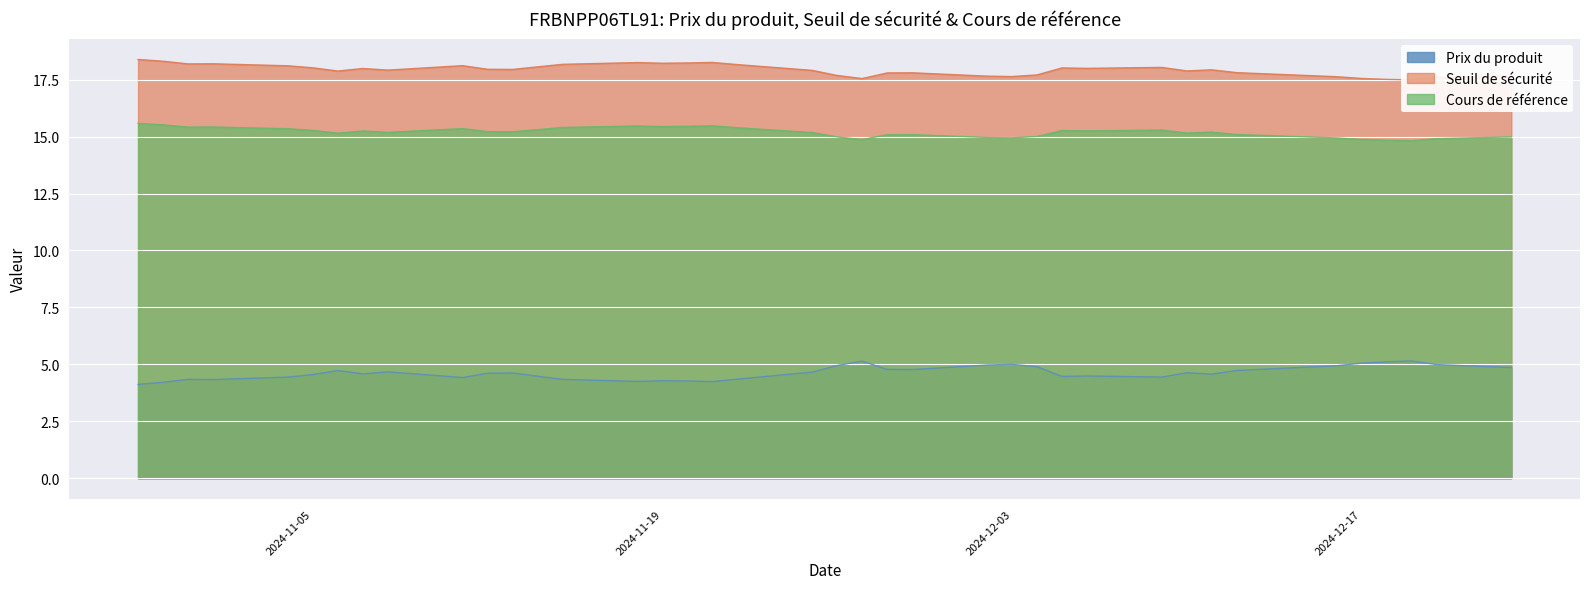

Which series has the widest spread of values?

Prix du produit